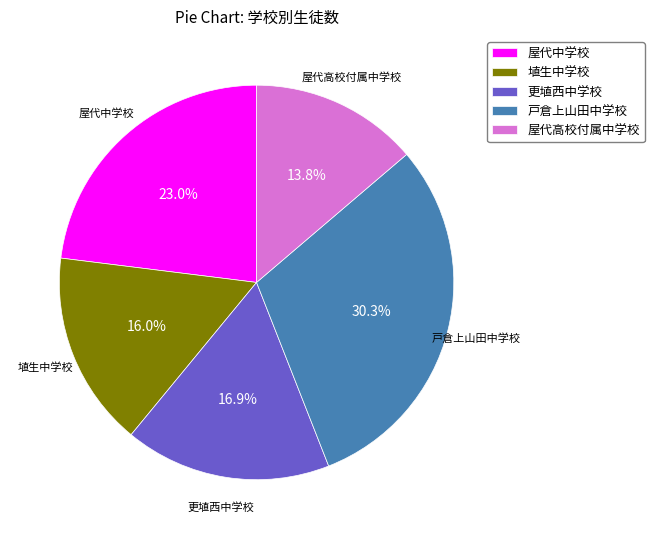

What percentage is the 埴生中学校 slice, to the nearest percent?

16%